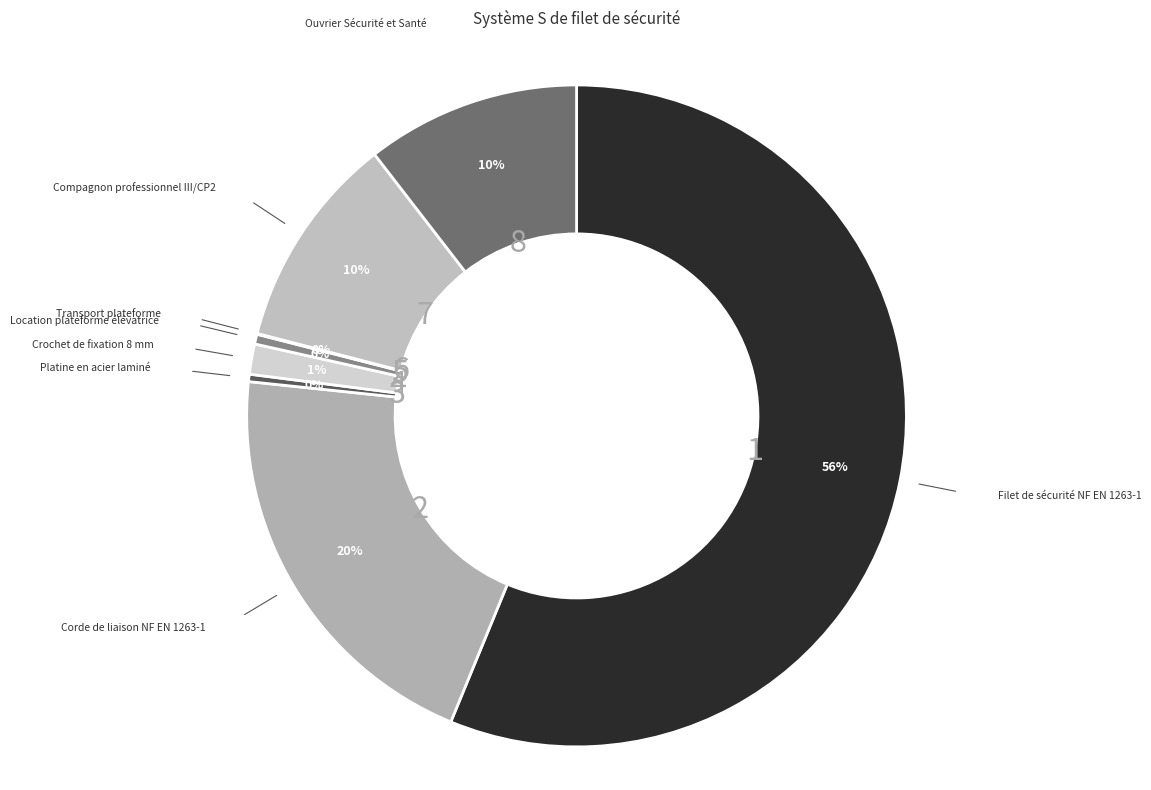

Is there any slice that represents more than half of the pie?

Yes